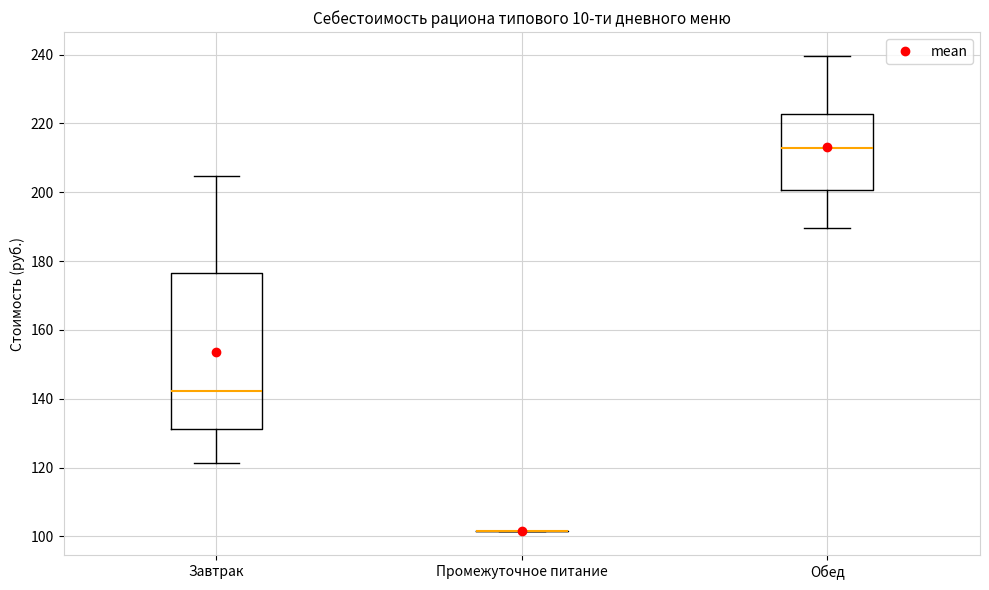

Reading left to right, read every box against the y-axis: the position of its median line, the range the box covers, and the ends of its whiskers. The values are not printed on the chart, so give them approximately, as read against the axis.

Завтрак: median 142, box 132 to 176, whiskers 122 to 204
Промежуточное питание: box collapsed to a line at 102, whiskers 102 to 102
Обед: median 212, box 200 to 222, whiskers 190 to 240